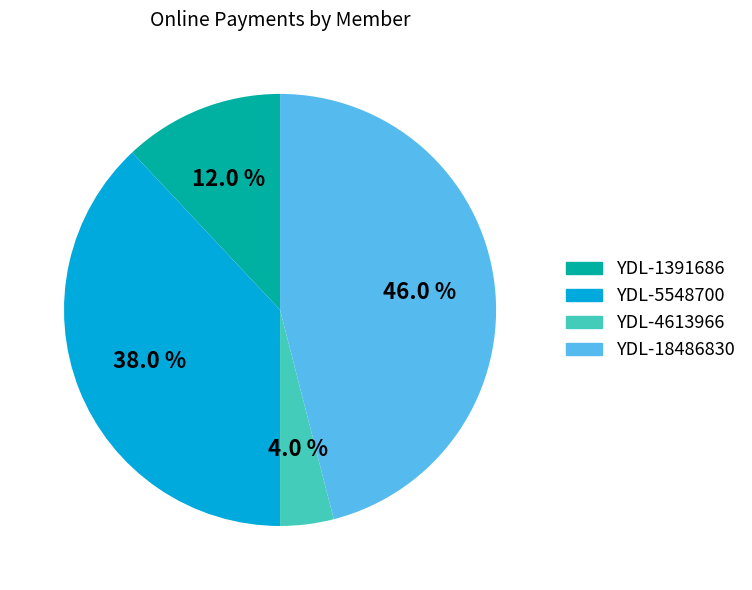

Is there a majority slice in this chart?

No